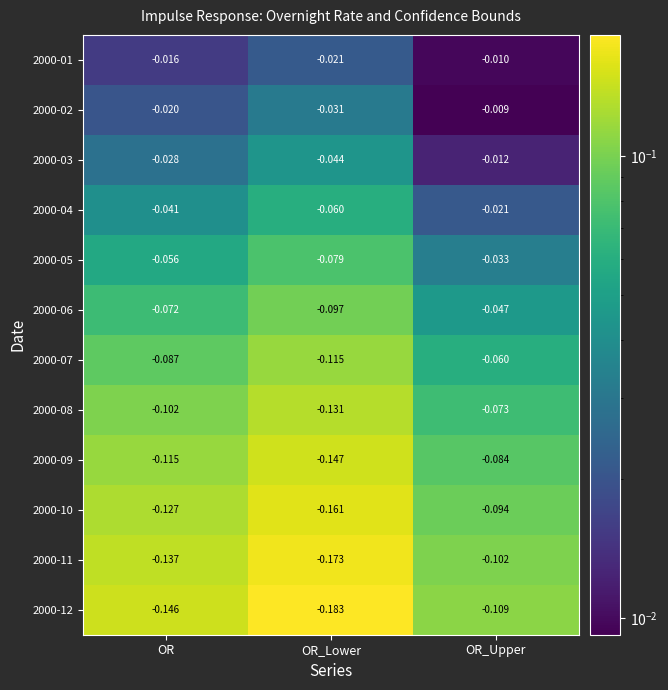

List the labels in order of 2000-08 value, smallest first.

OR_Lower, OR, OR_Upper